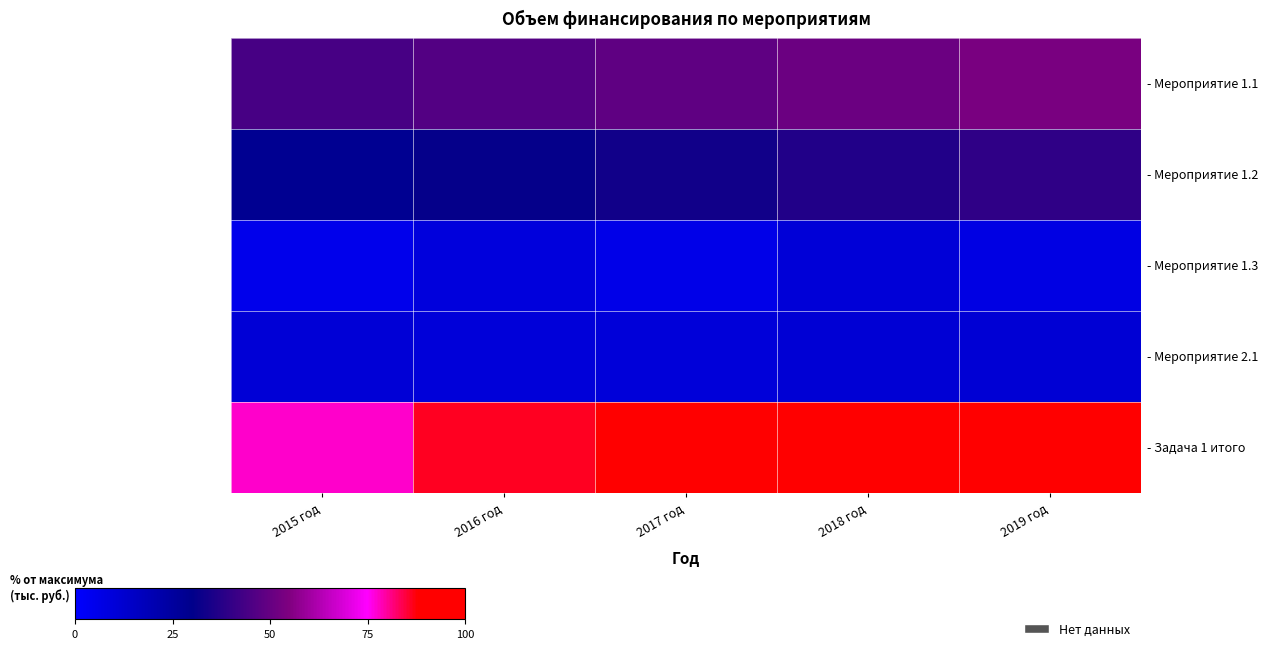

What is the maximum value shown in the chart?

100.0